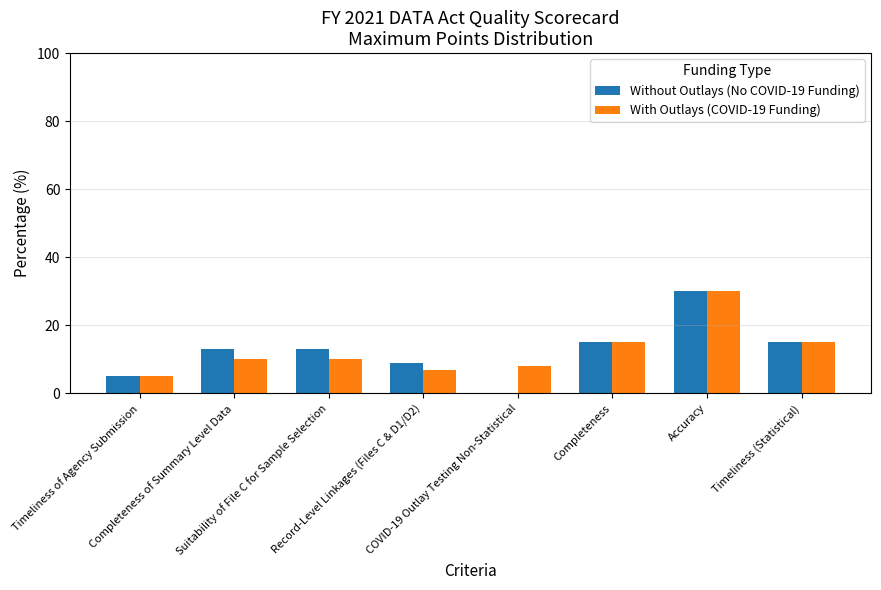

True or false: With Outlays (COVID-19 Funding) has a value of 10.0 at Completeness of Summary Level Data.

True